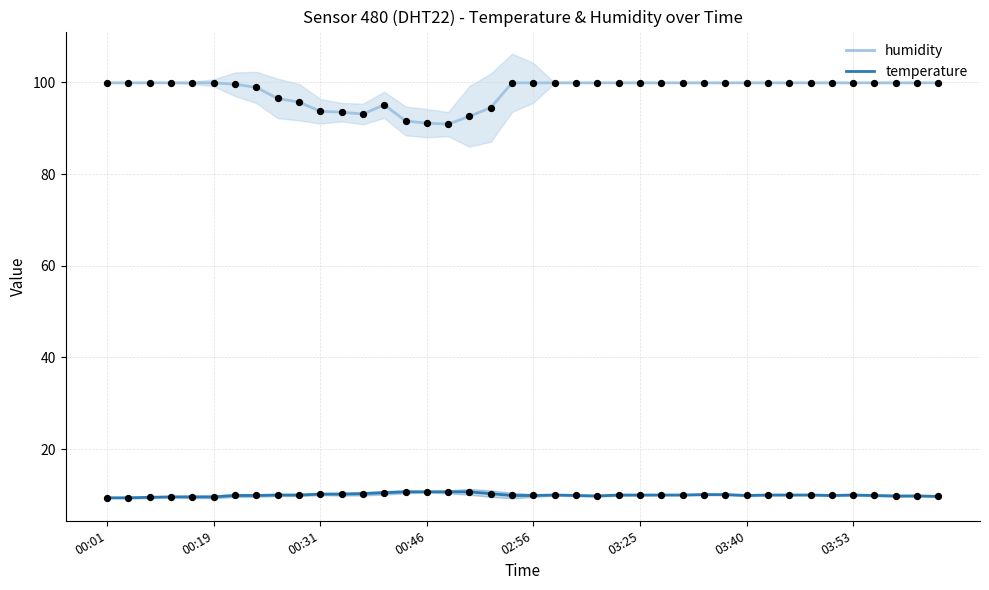

What is the minimum value for temperature?

9.4